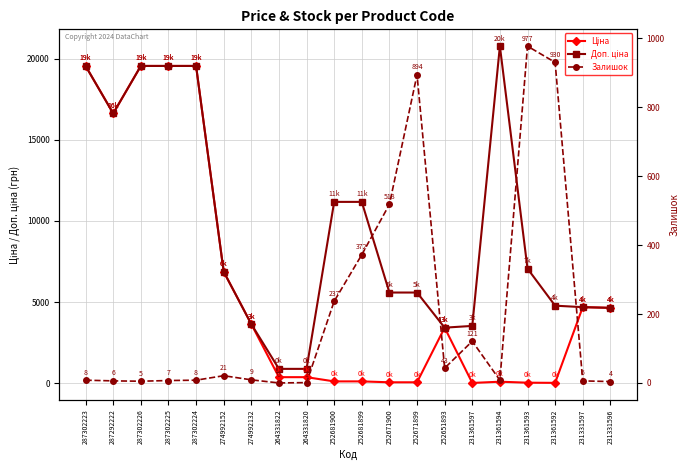

True or false: Залишок and Ціна intersect in this chart.

True